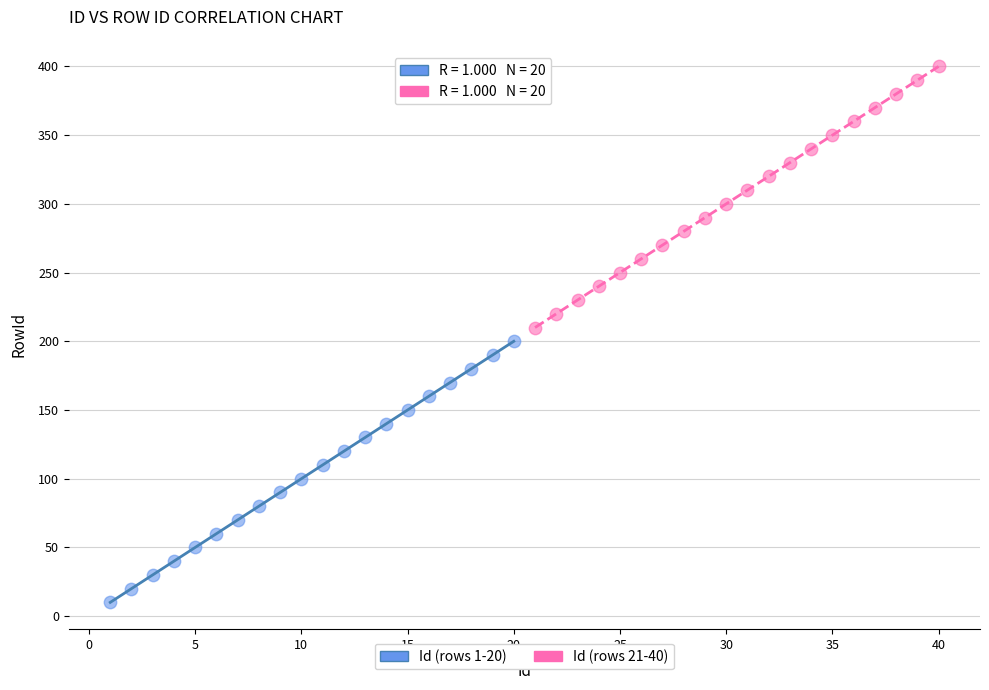

What are all the series names shown in the legend?

Id (rows 1-20), Id (rows 21-40)